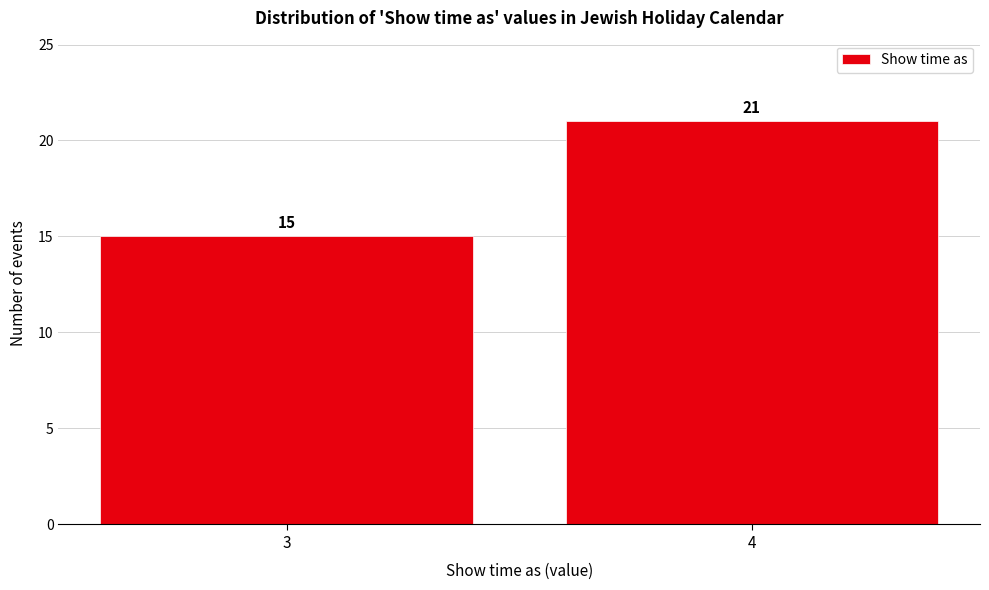

Reading right to left, extract all data points from this chart.

21	15